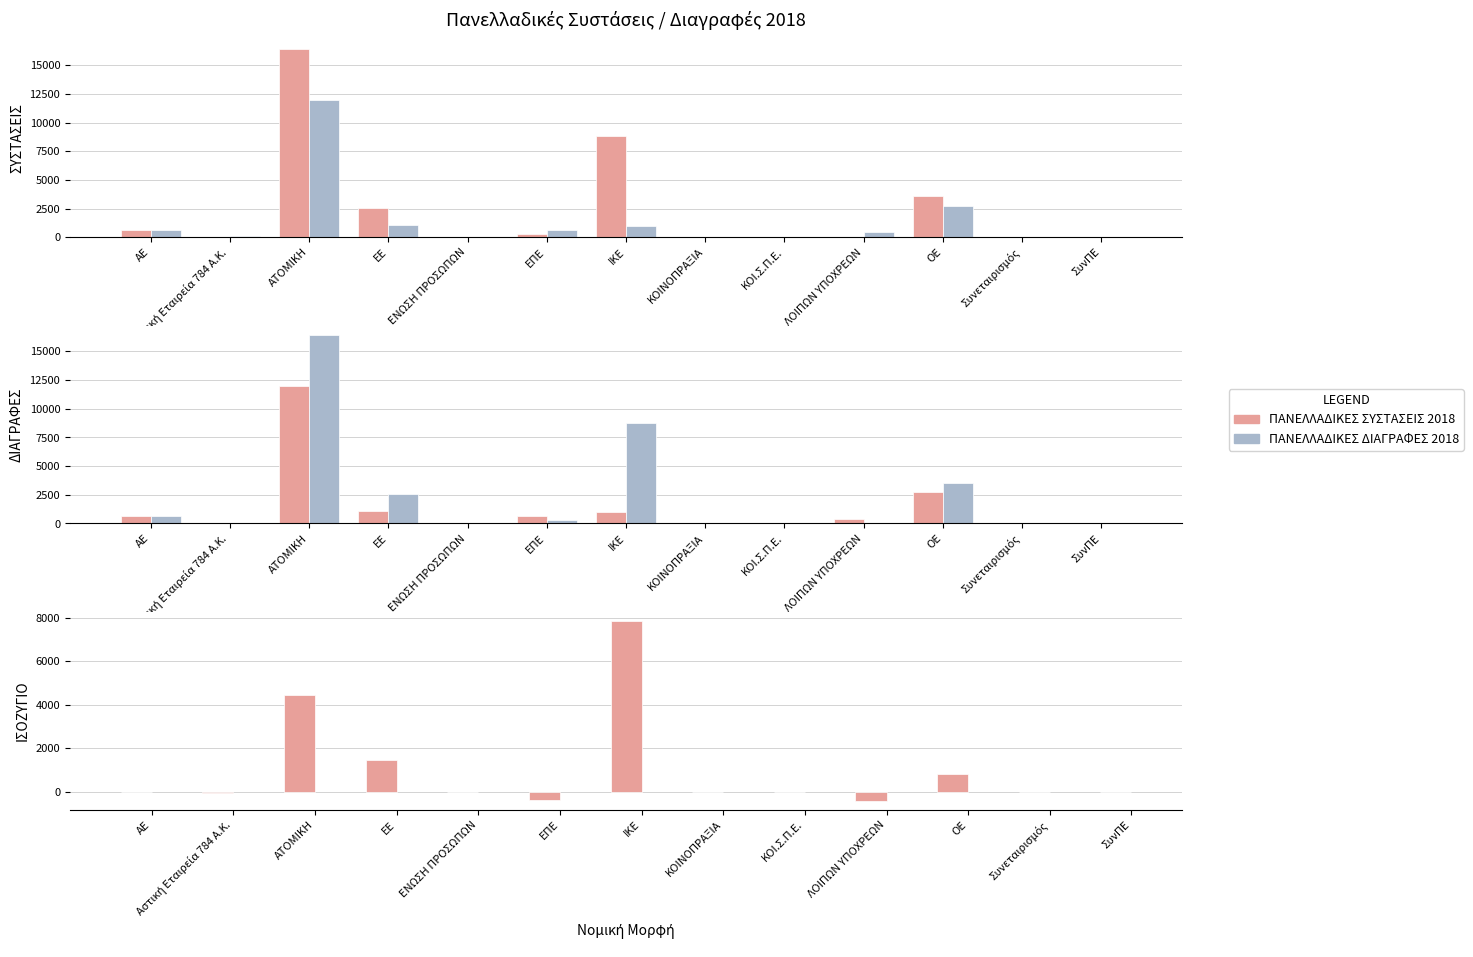

Are the bars horizontal?

No